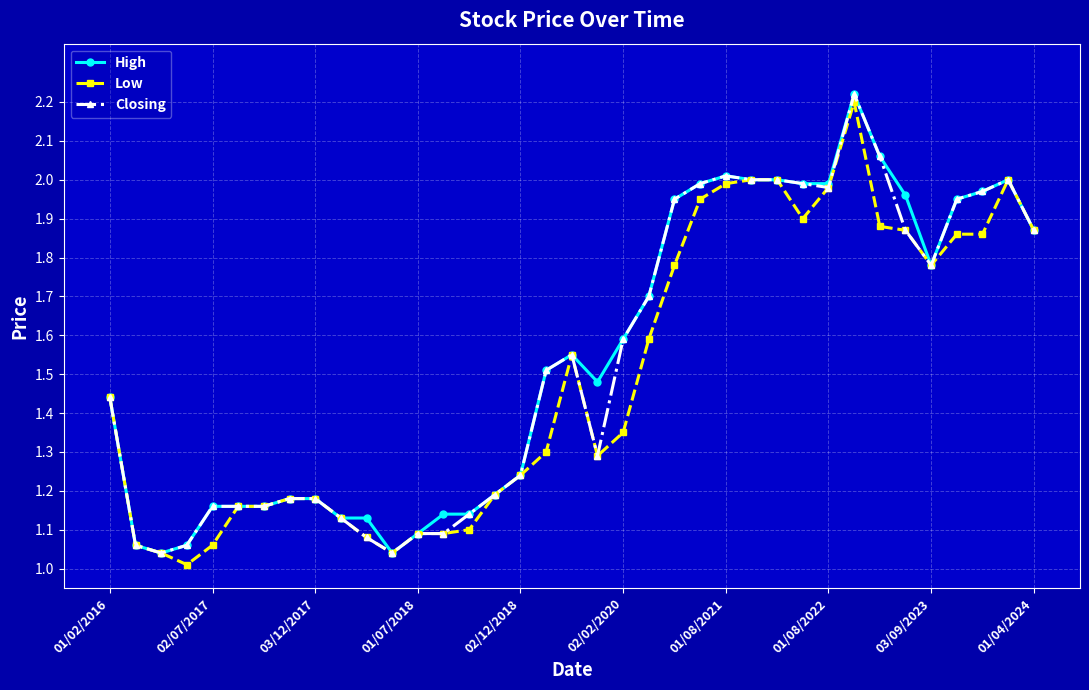

True or false: Low has more than 0 points higher than both neighbors.

True